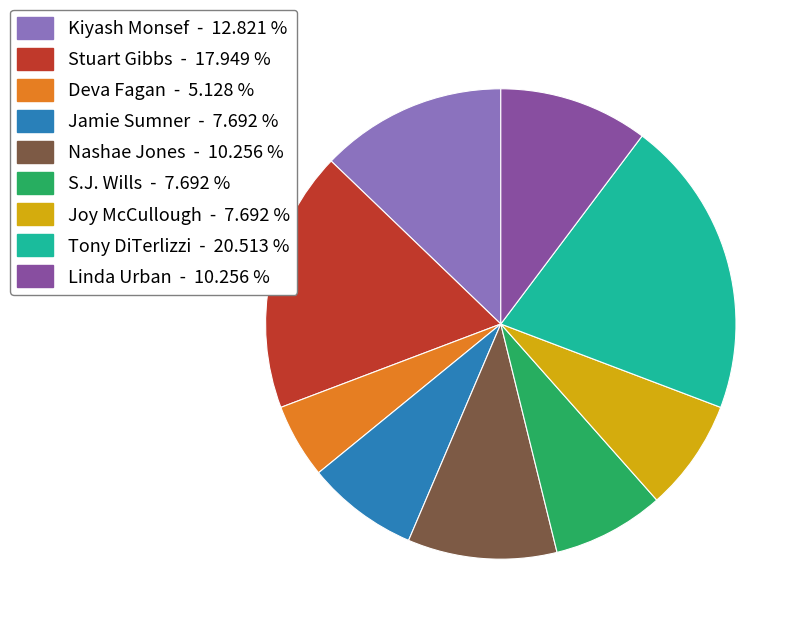

Does any single category account for the majority?

No